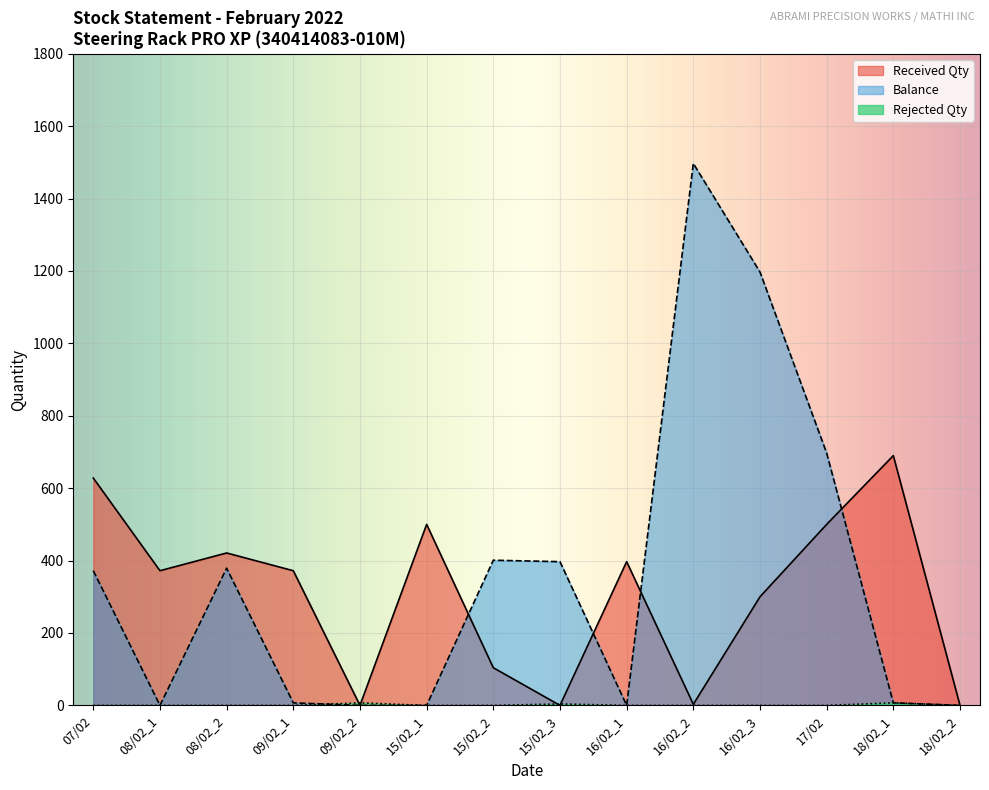

How many data points in Balance are above 372?

6